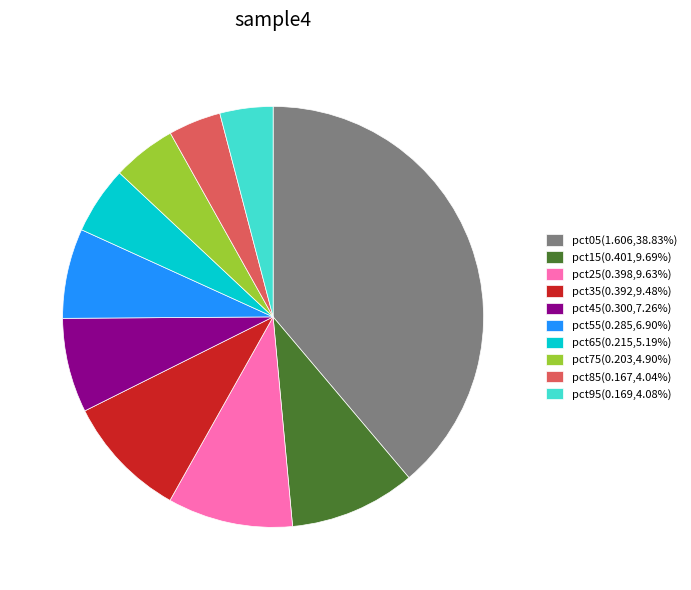

Do pct05(1.606,38.83%) and pct75(0.203,4.90%) together represent more than half of the pie?

No